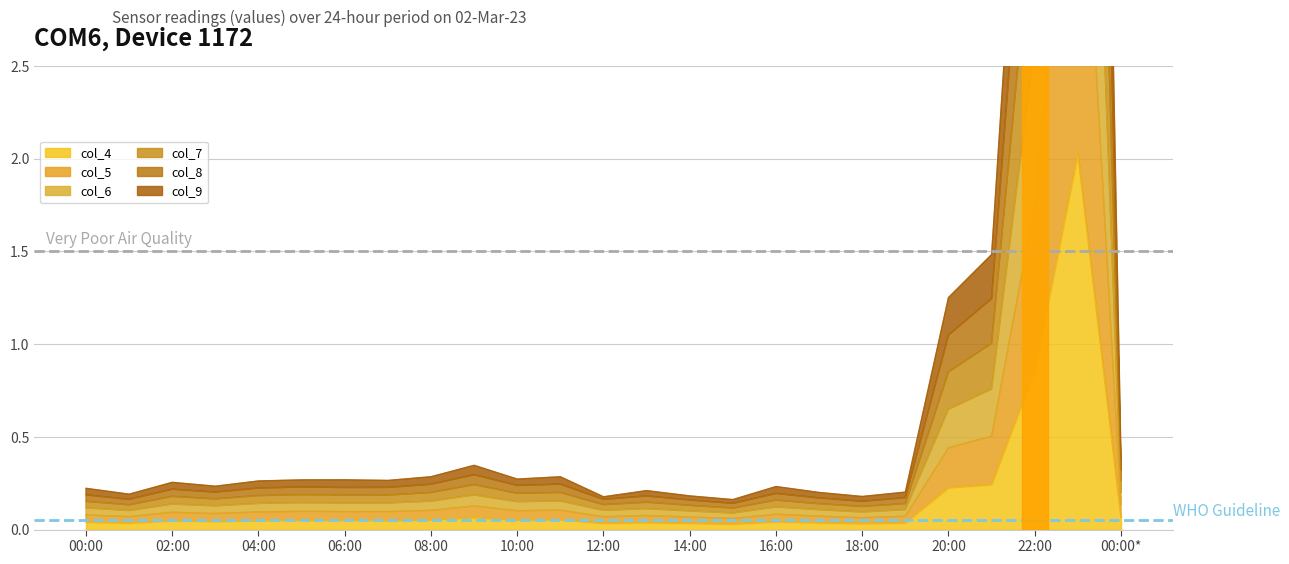

True or false: col_7 and col_4 intersect in this chart.

False